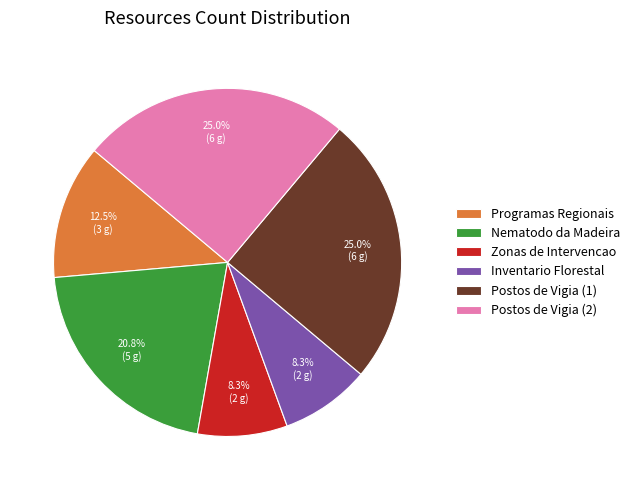

Does Postos de Vigia (2) represent more than half of the total?

No